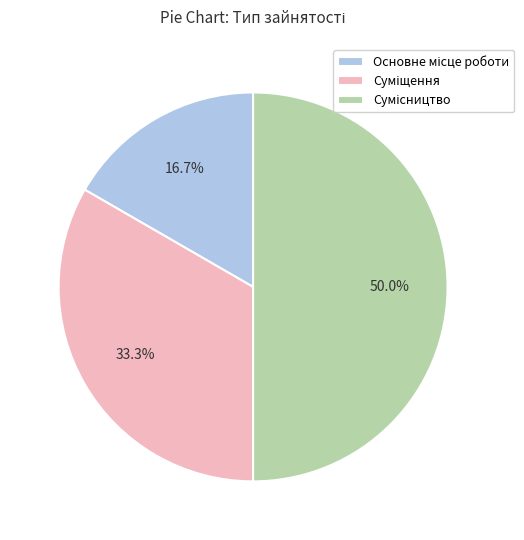

Which slice is the smallest?

Основне місце роботи